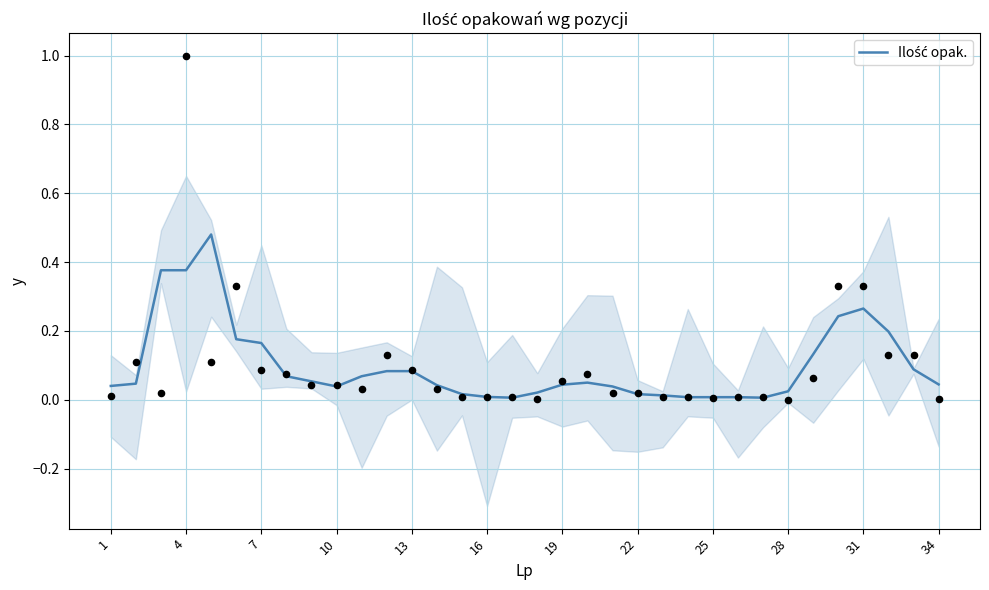

Which has a higher value, 33 or 4?

4